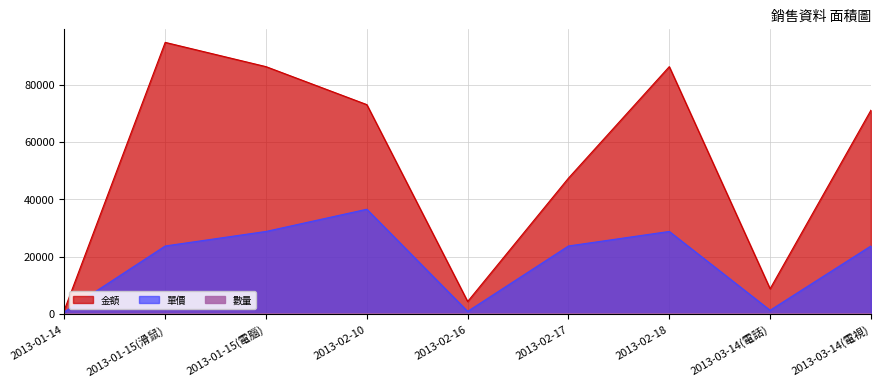

Where is the first local minimum for 金額?

2013-02-16